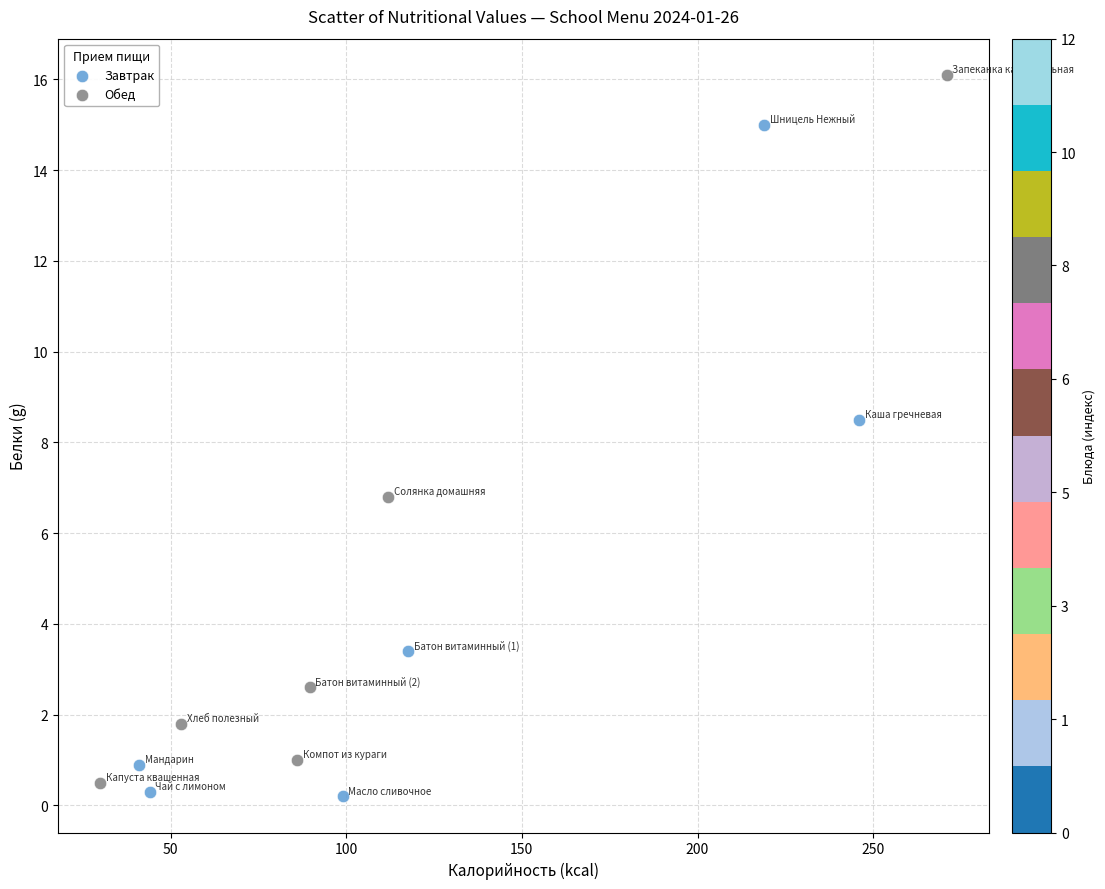

Which series reaches the maximum Y coordinate?

Обед